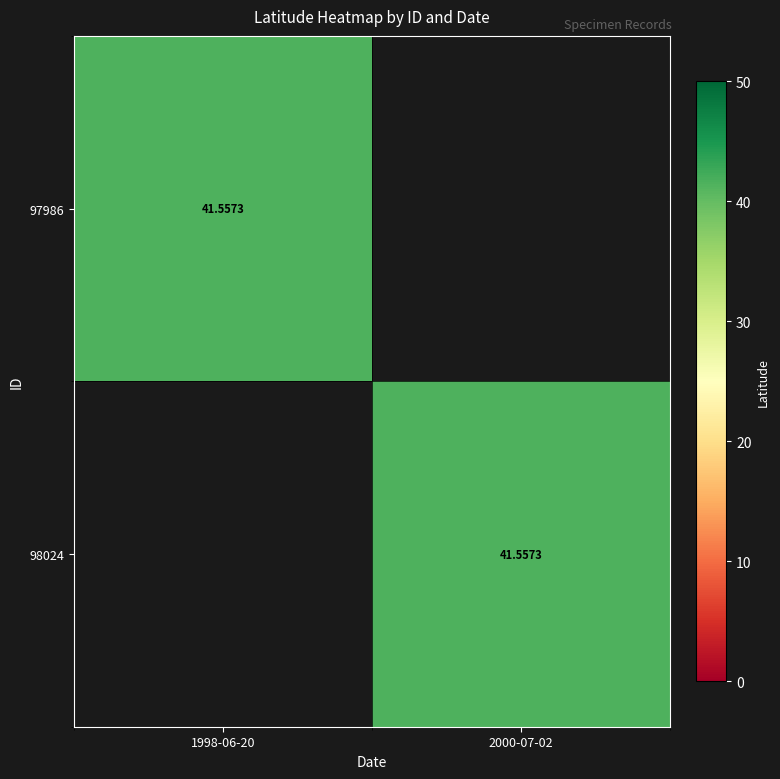

Is the value of 98024 at 1998-06-20 greater than the value of 97986 at 2000-07-02?

No